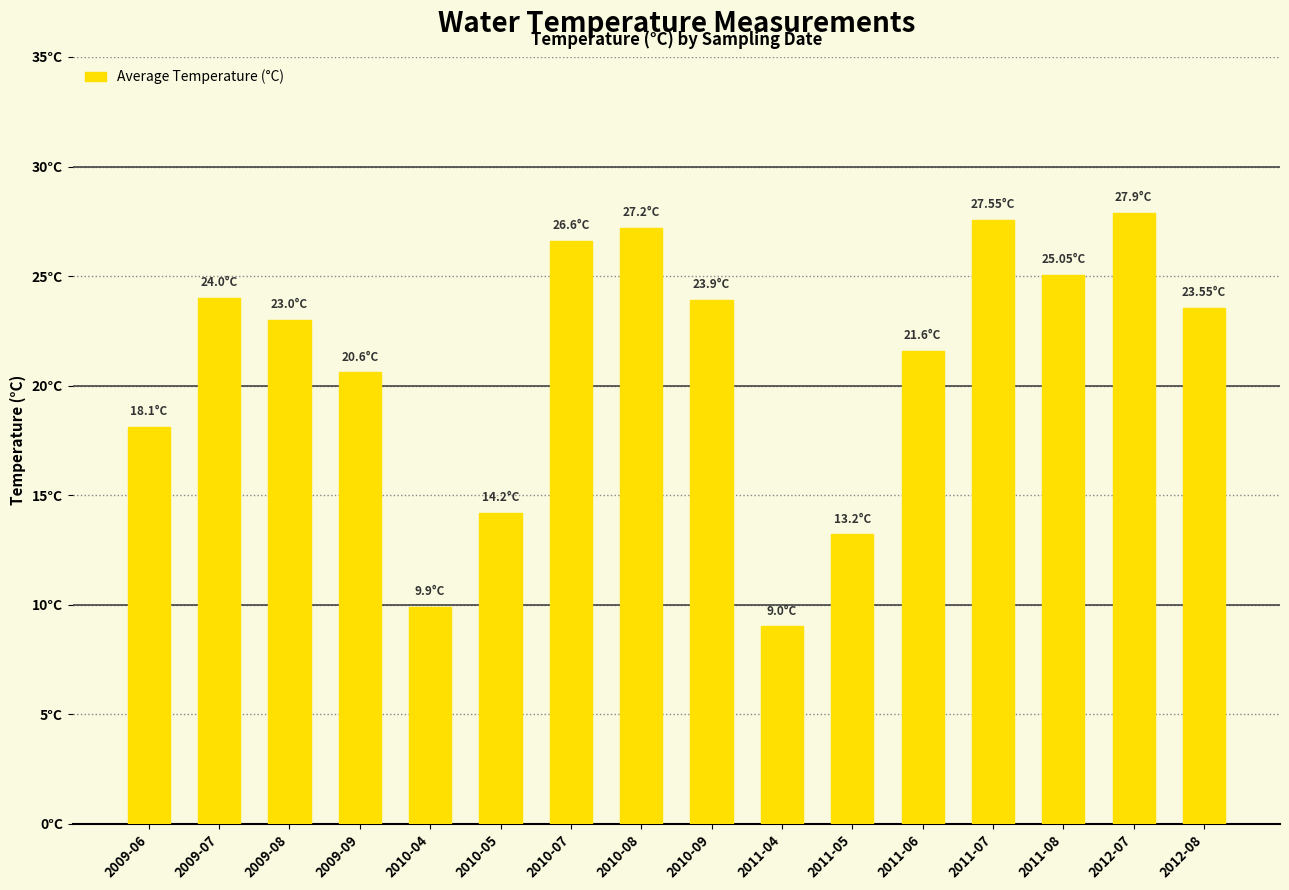

What is the difference between the values at 2011-07 and 2009-06?

9.4